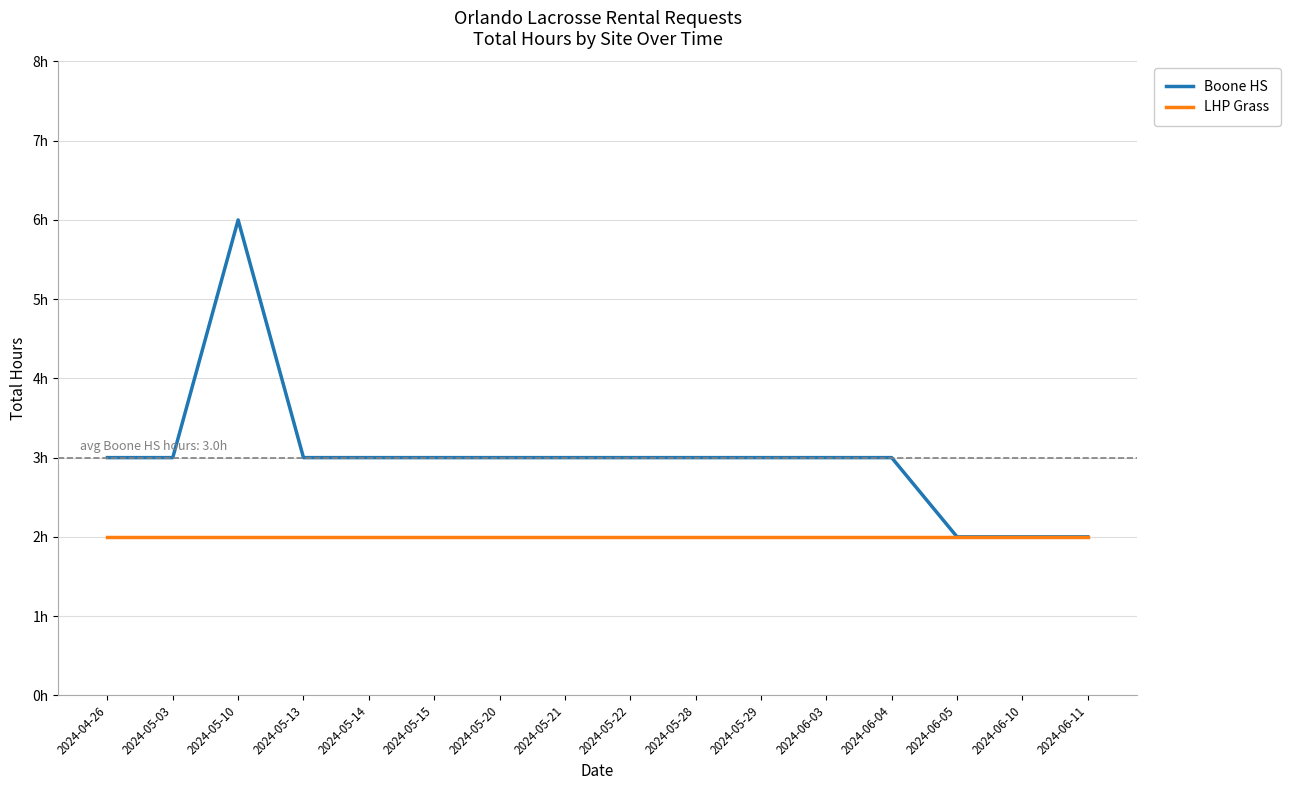

Where is the first local maximum for Boone HS?

2024-05-10